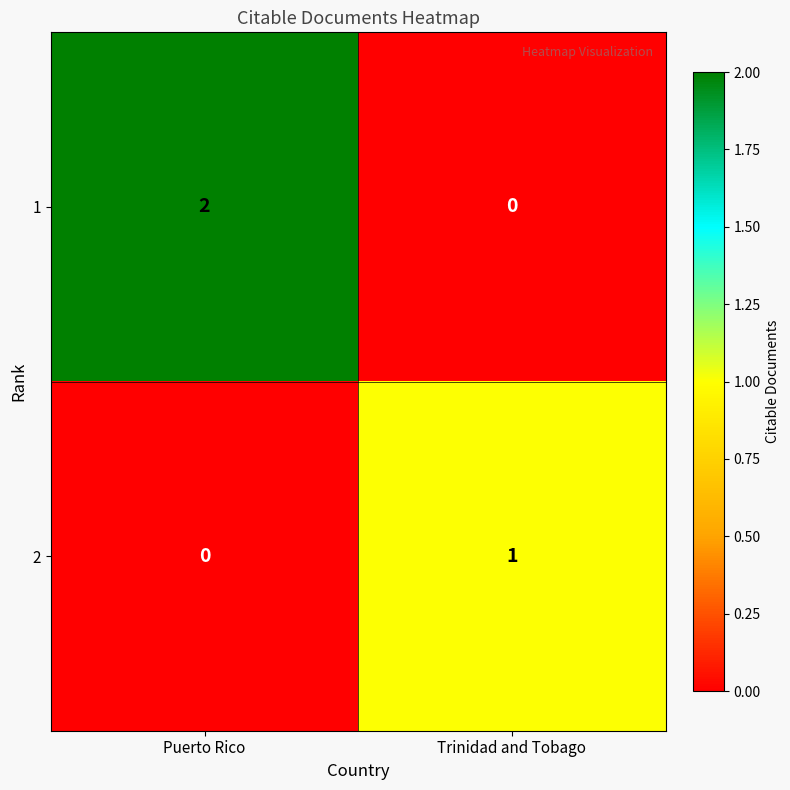

At which category is the sum across all series the highest?

Puerto Rico